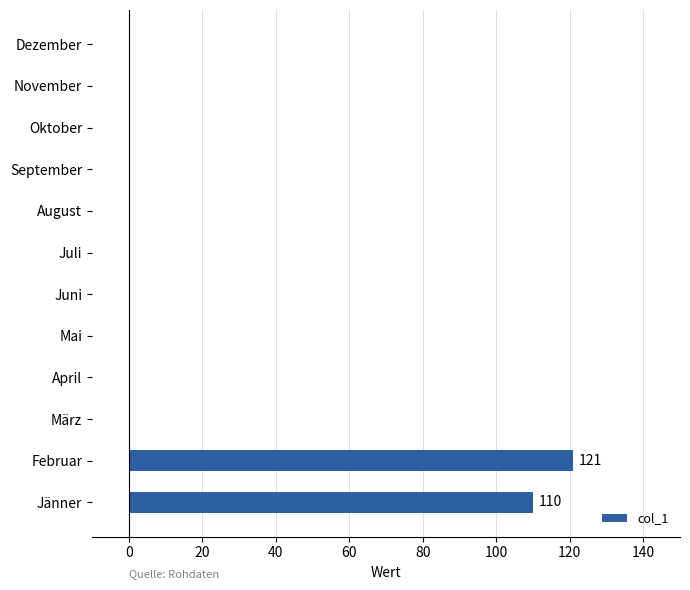

True or false: the data shows 0 at Juli.

True